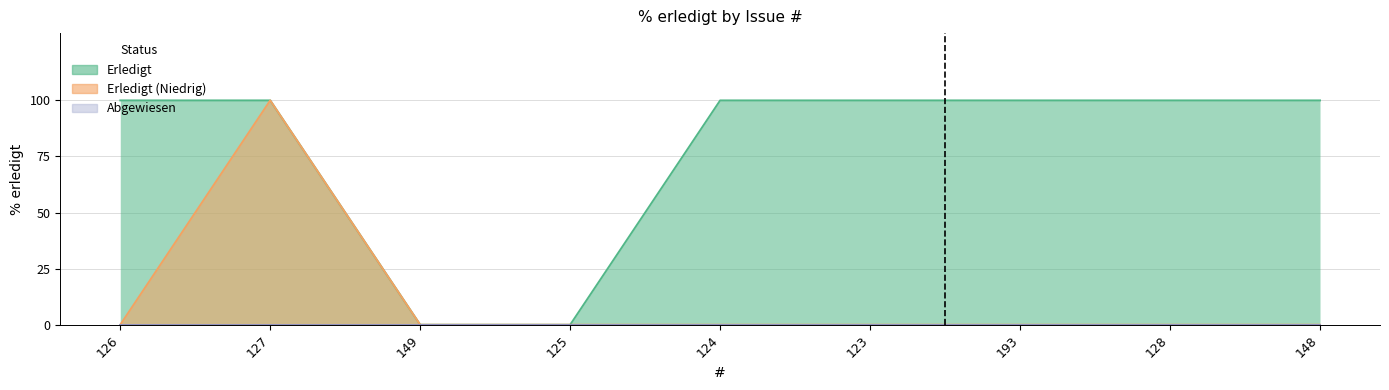

Rank the categories by value from highest to lowest.

126, 127, 124, 123, 193, 128, 148, 149, 125